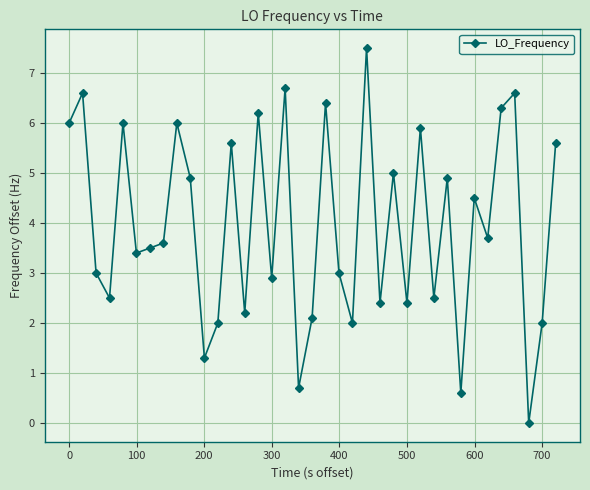

Reading left to right, transcribe all the data shown in this chart.

6.0	6.6	3.0	2.5	6.0	3.4	3.5	3.6	6.0	4.9	1.3	2.0	5.6	2.2	6.2	2.9	6.7	0.7	2.1	6.4	3.0	2.0	7.5	2.4	5.0	2.4	5.9	2.5	4.9	0.6	4.5	3.7	6.3	6.6	0.0	2.0	5.6